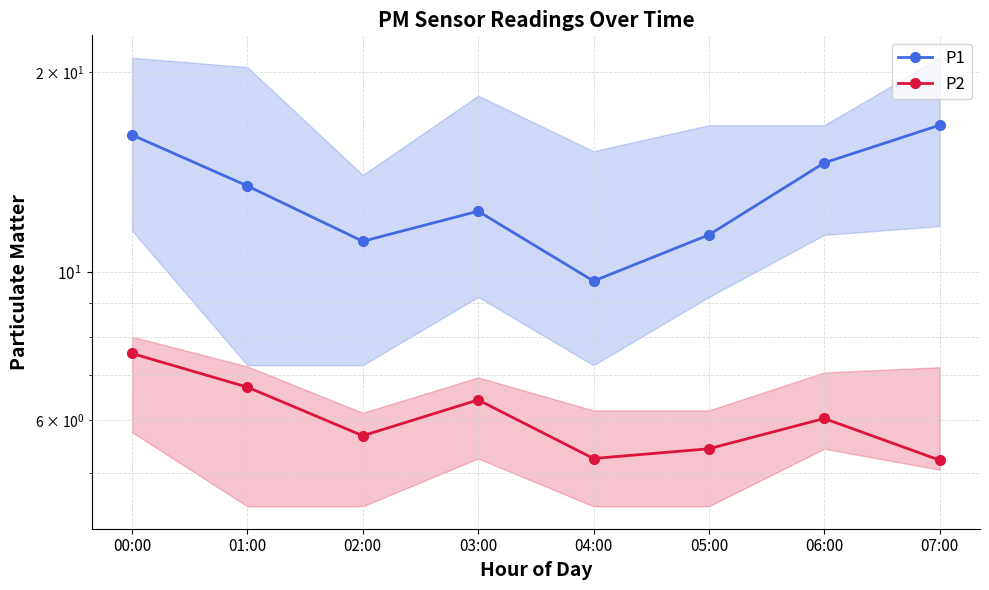

How many interior local valleys does the P2 series have?

2